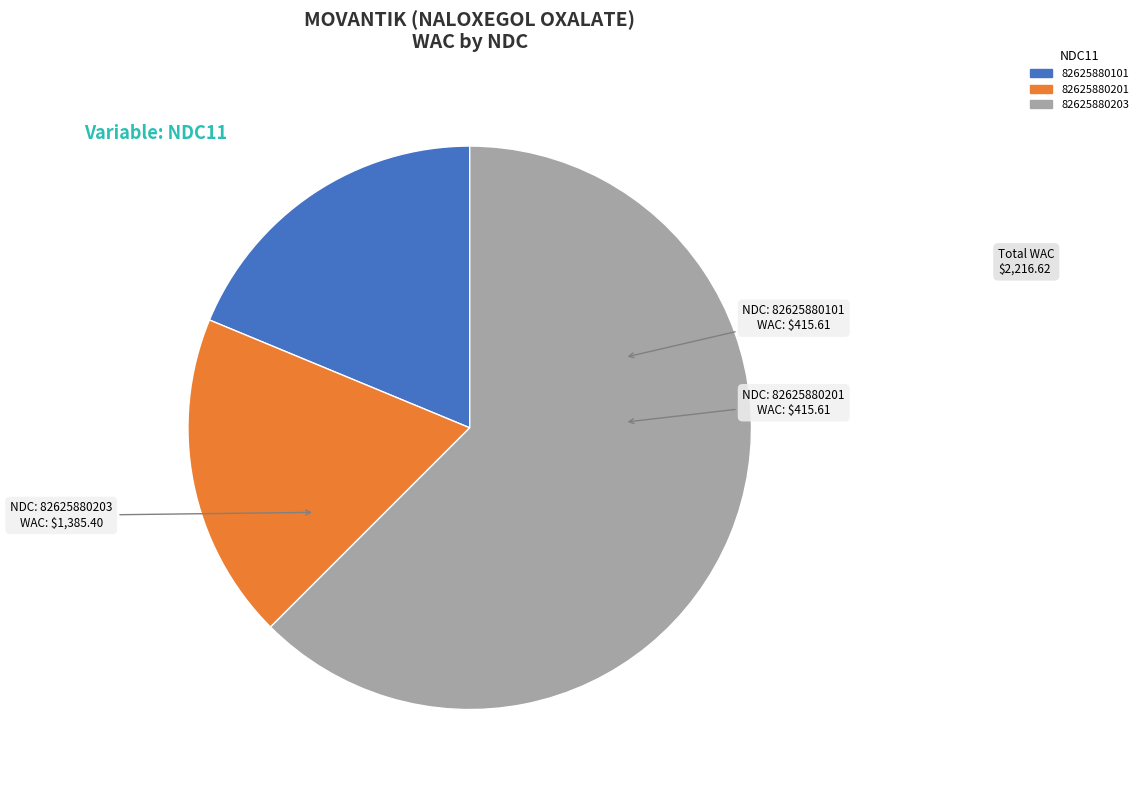

How many slices are in this pie chart?

3